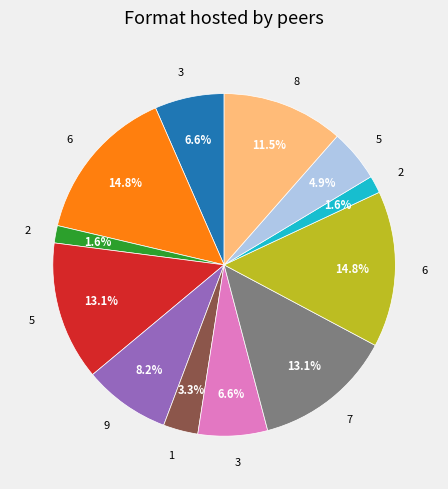

Does any single category account for the majority?

No